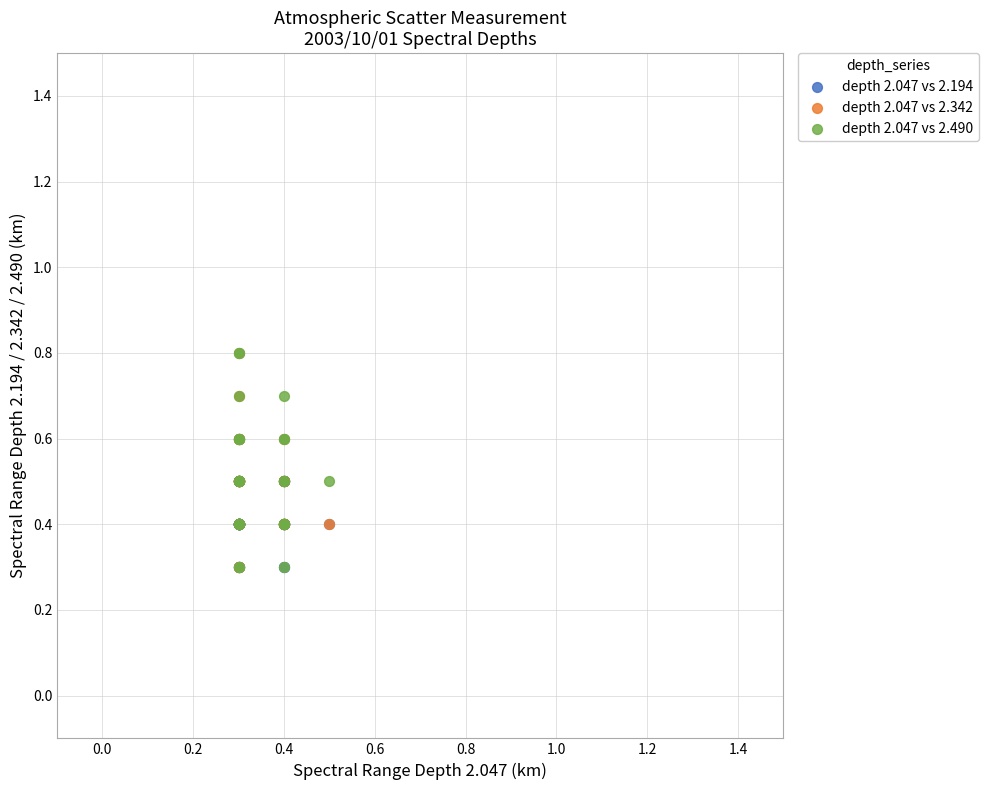

What are all the series names shown in the legend?

depth 2.047 vs 2.194, depth 2.047 vs 2.342, depth 2.047 vs 2.490